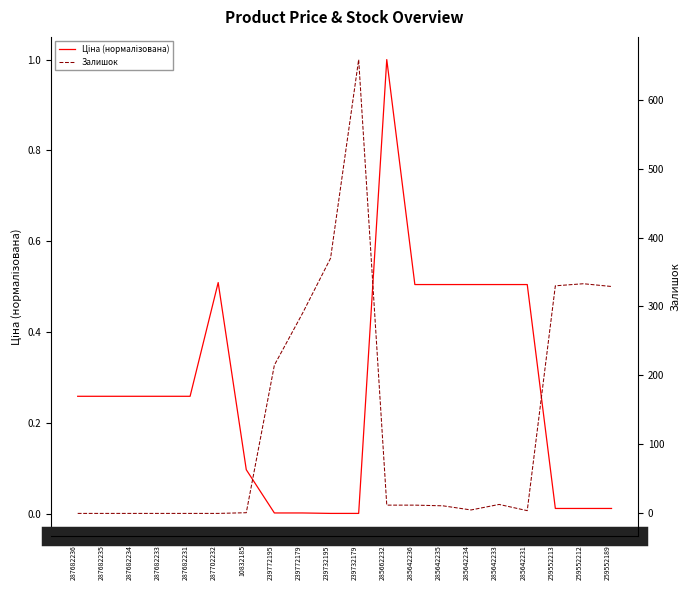

What is the sum of the Ціна (нормалізована) values at 287682234 and 285642236?

0.8